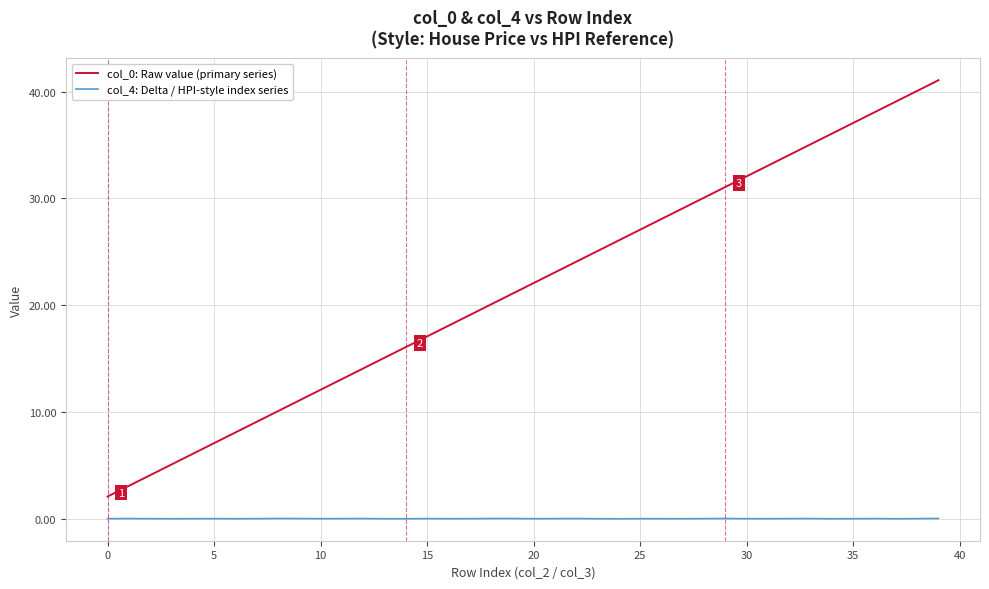

What is the difference between the maximum and minimum values in the col_0: Raw value (primary series) series?

39.0